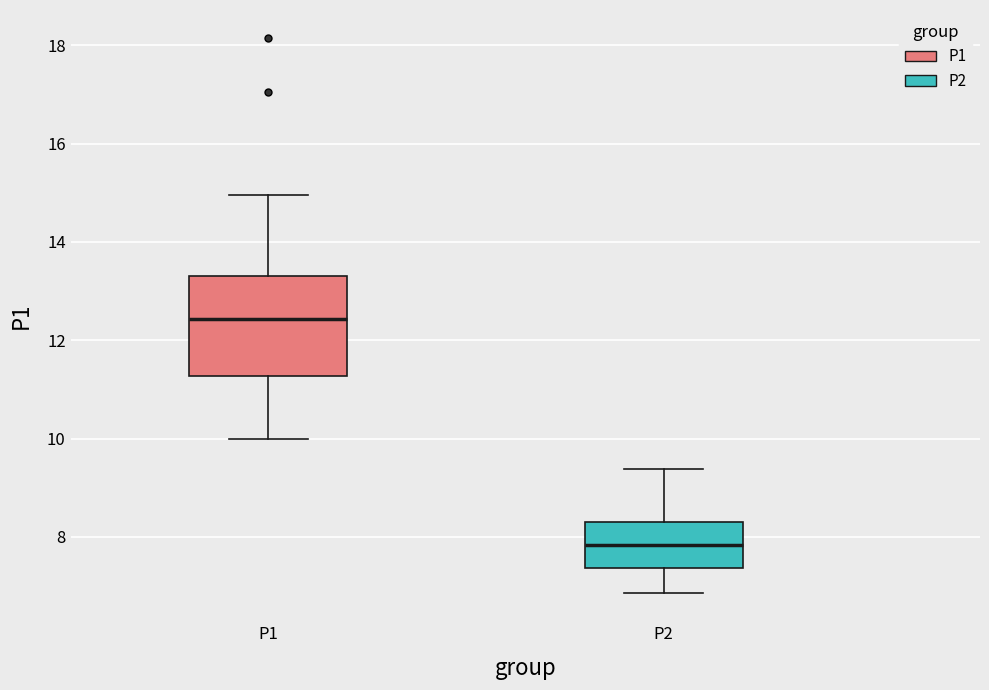

Which box has the lowest median line?

P2